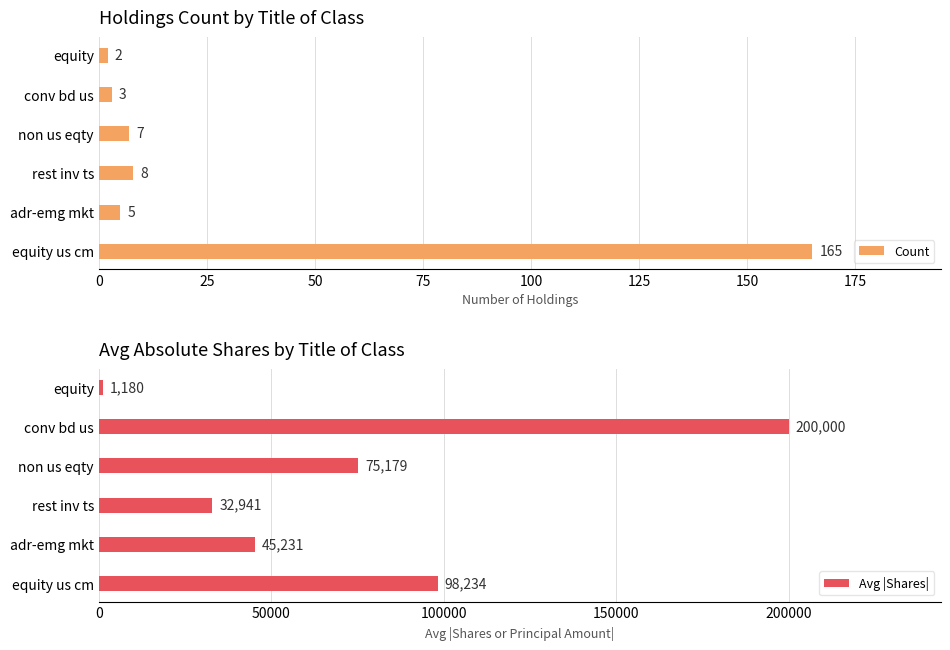

What is the total value across all series at 100?

200003.0